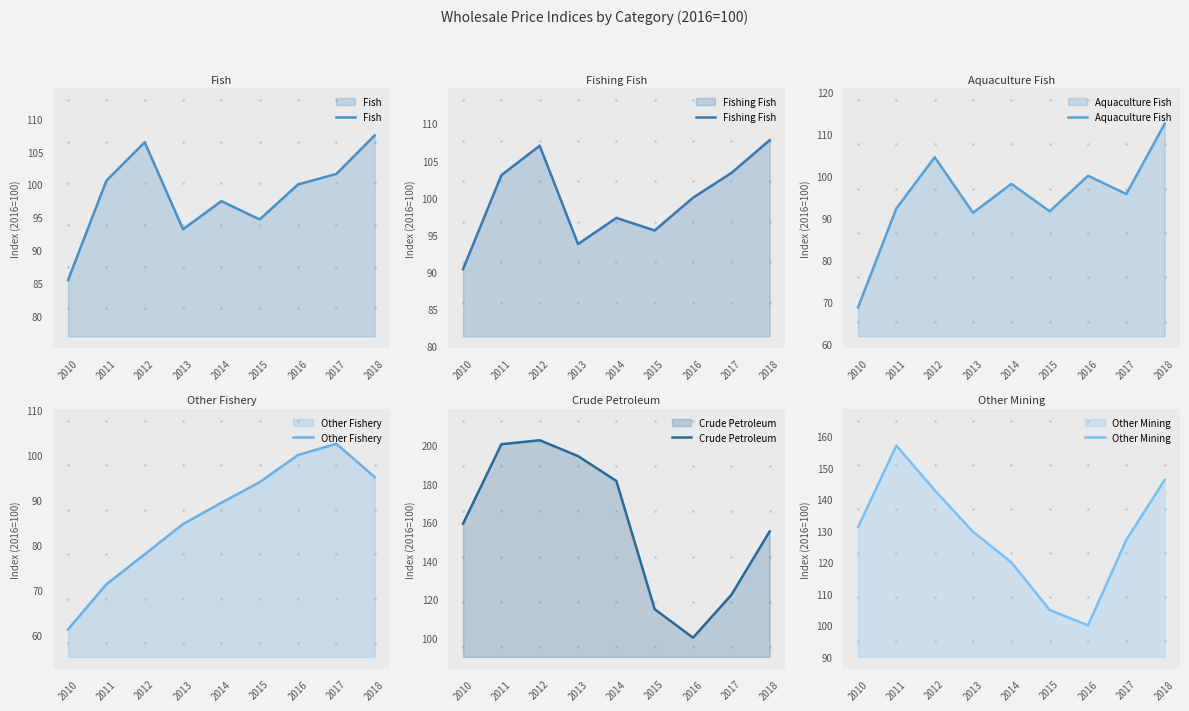

The Fish series shows 51.3 at 2011. True or false?

False